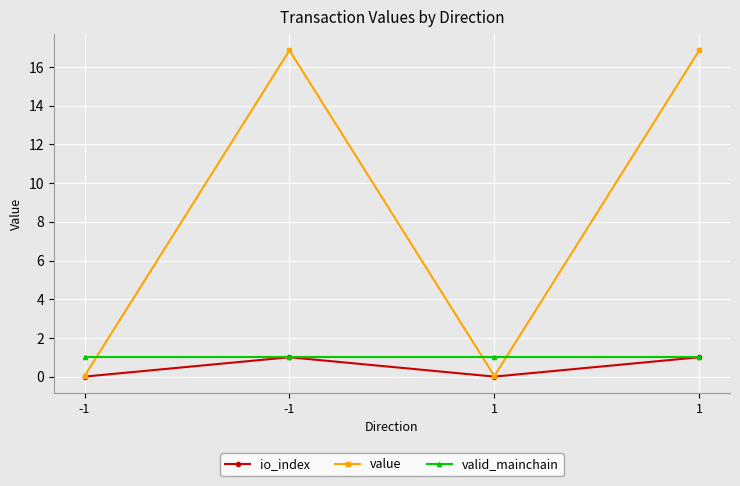

Count the number of data series in this chart.

3